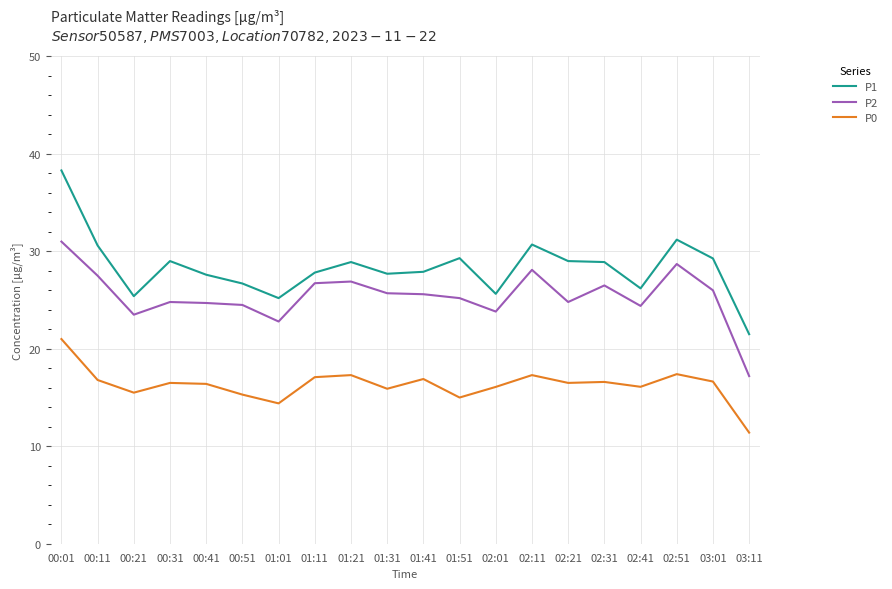

List the series in order of their overall mean, lowest first.

P0, P2, P1